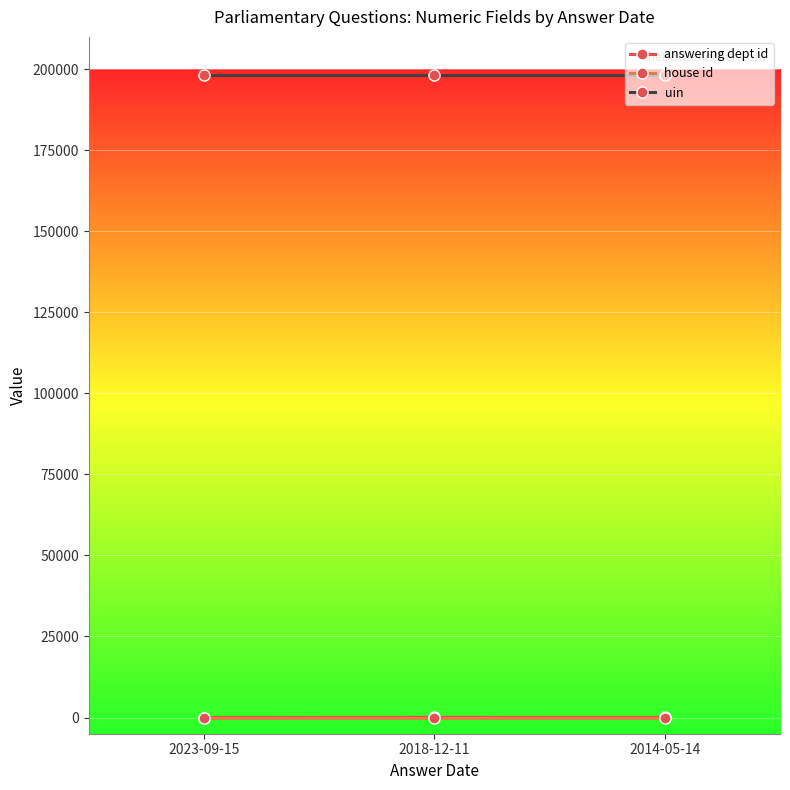

What are all the series names shown in the legend?

answering dept id, house id, uin